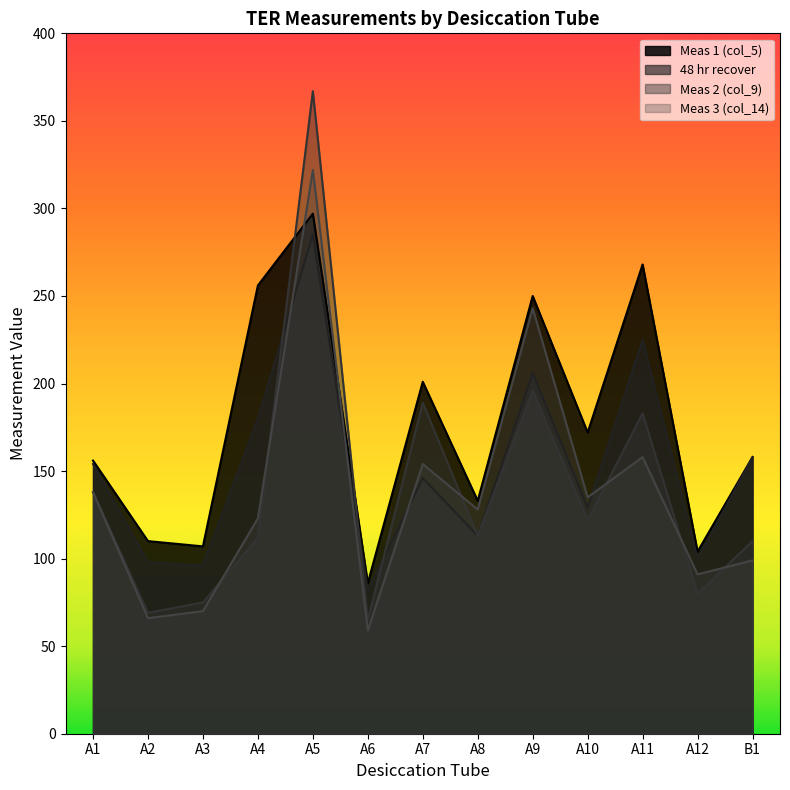

Reading left to right, list all the values displayed in this chart.

Meas 1 (col_5): 156	110	107	256	297	86	201	133	250	172	268	104	158
48 hr recover: 154	98	96	180	285	82	146	113	206	129	225	100	158
Meas 2 (col_9): 138	69	75	112	367	65	189	113	196	122	183	80	110
Meas 3 (col_14): 138	66	70	123	322	59	154	128	243	135	158	91	99